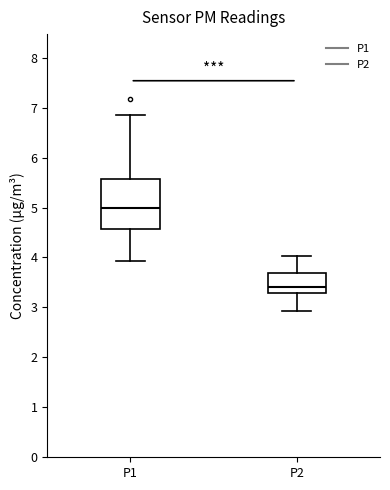

Reading left to right, read every box against the y-axis: the position of its median line, the range the box covers, and the ends of its whiskers. The values are not printed on the chart, so give them approximately, as read against the axis.

P1: median 5.0, box 4.6 to 5.6, whiskers 3.9 to 6.9
P2: median 3.4, box 3.3 to 3.7, whiskers 2.9 to 4.0